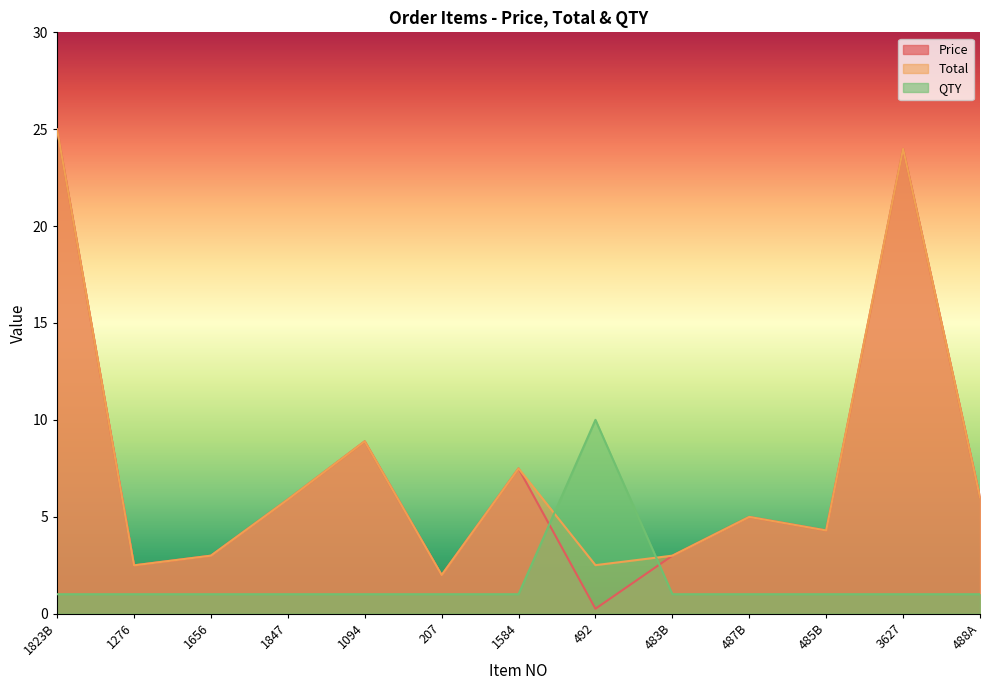

What are all the series names shown in the legend?

Price, Total, QTY